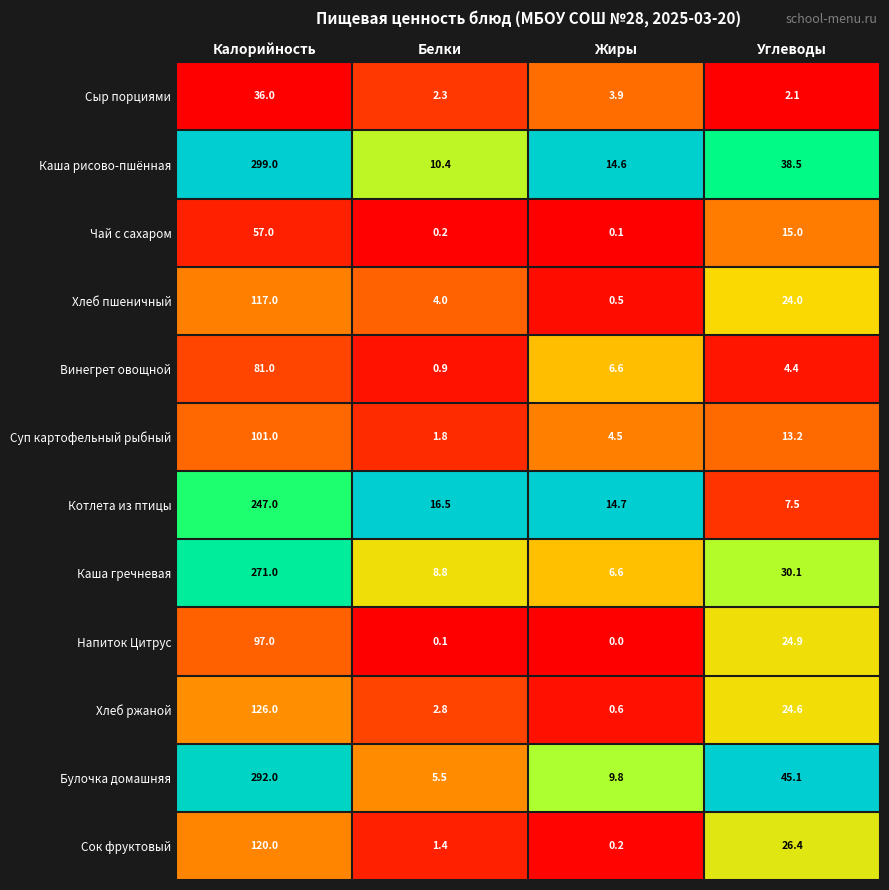

Is it true that Каша рисово-пшённая equals 14.6 at Жиры?

True